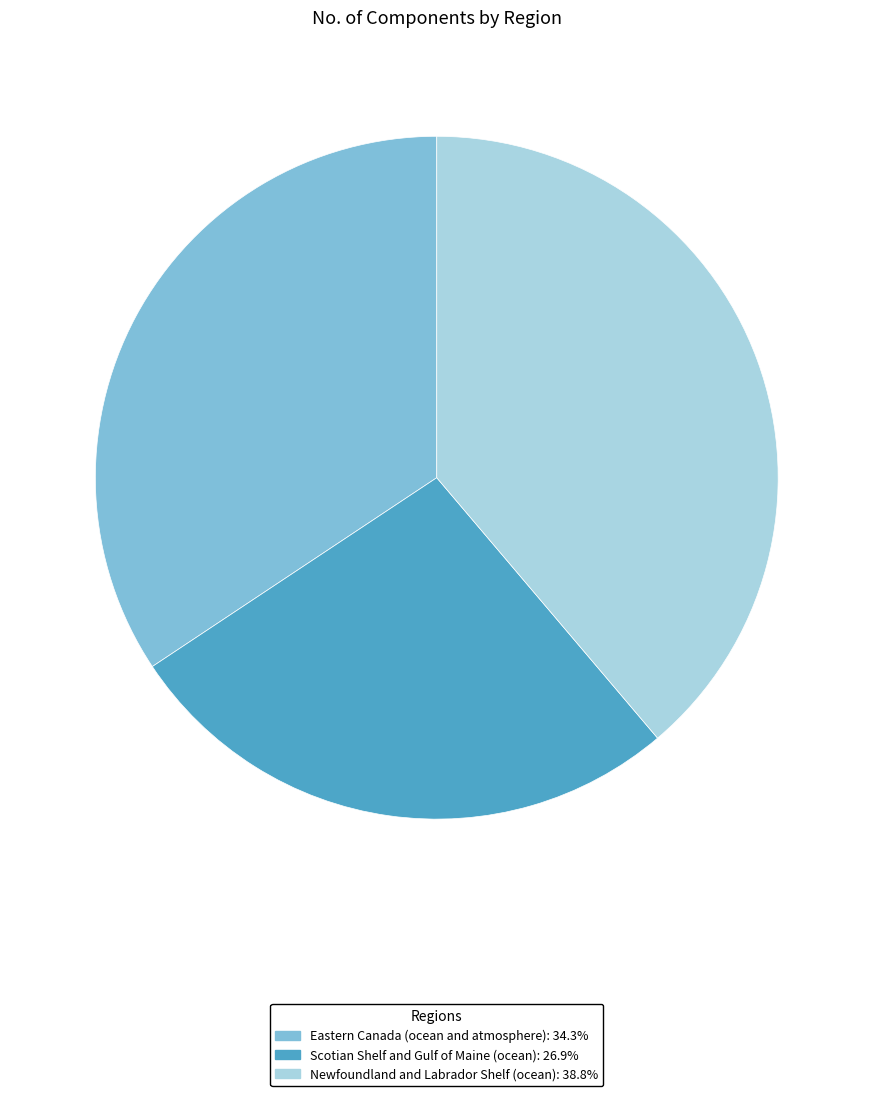

Rank the categories by value from highest to lowest.

Newfoundland and Labrador Shelf (ocean), Eastern Canada (ocean and atmosphere), Scotian Shelf and Gulf of Maine (ocean)